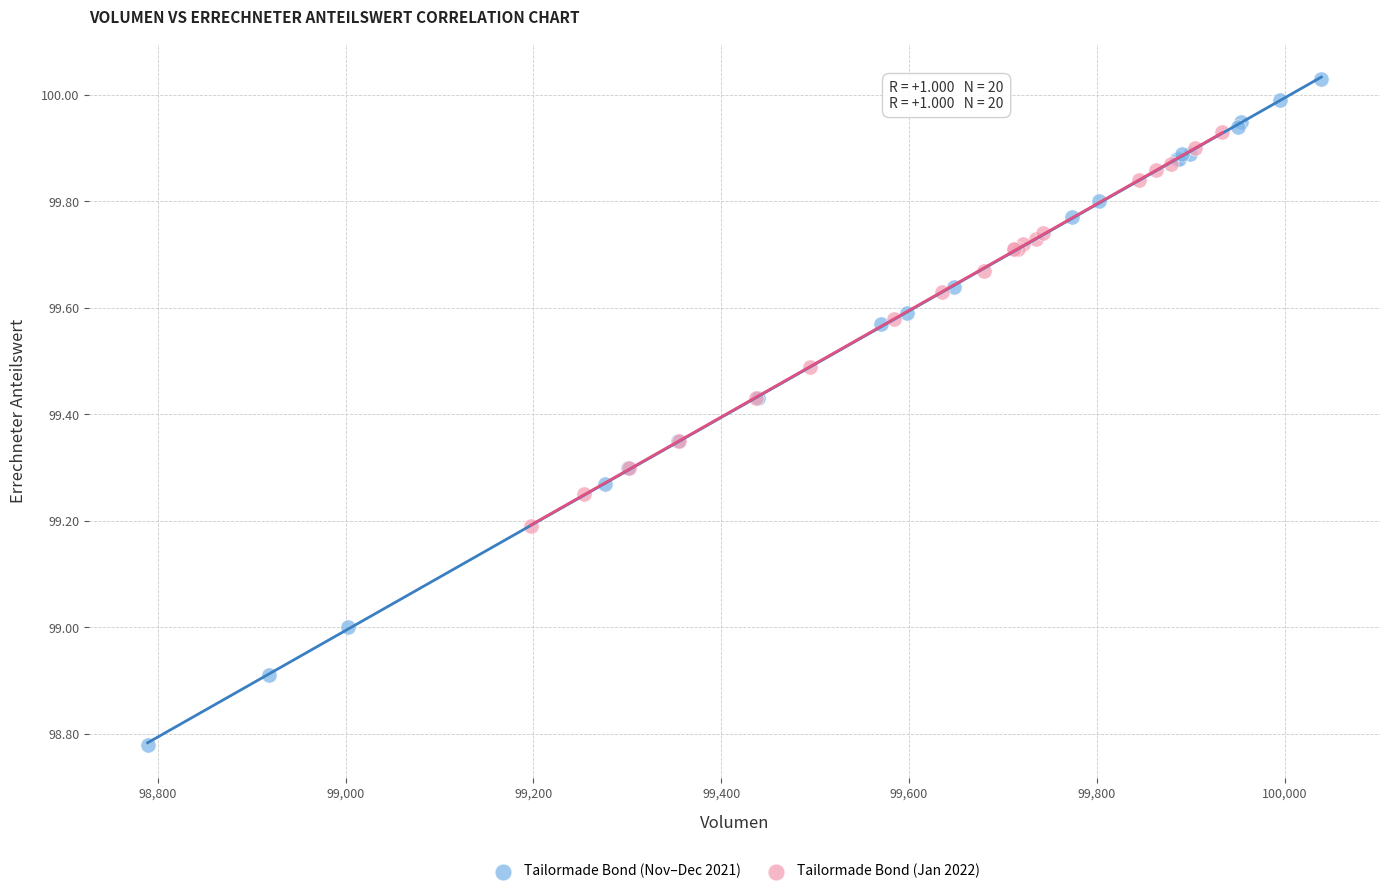

Which series reaches the maximum Y coordinate?

Tailormade Bond (Nov–Dec 2021)